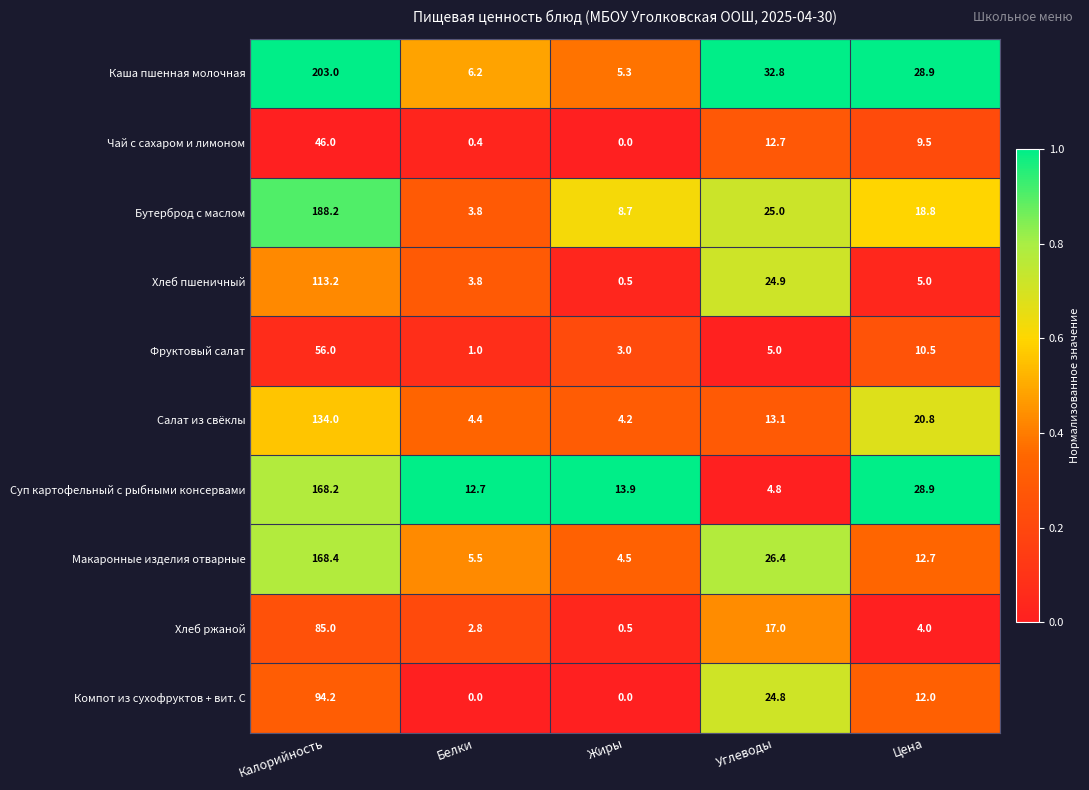

What is the average value of the Хлеб ржаной series?

21.9